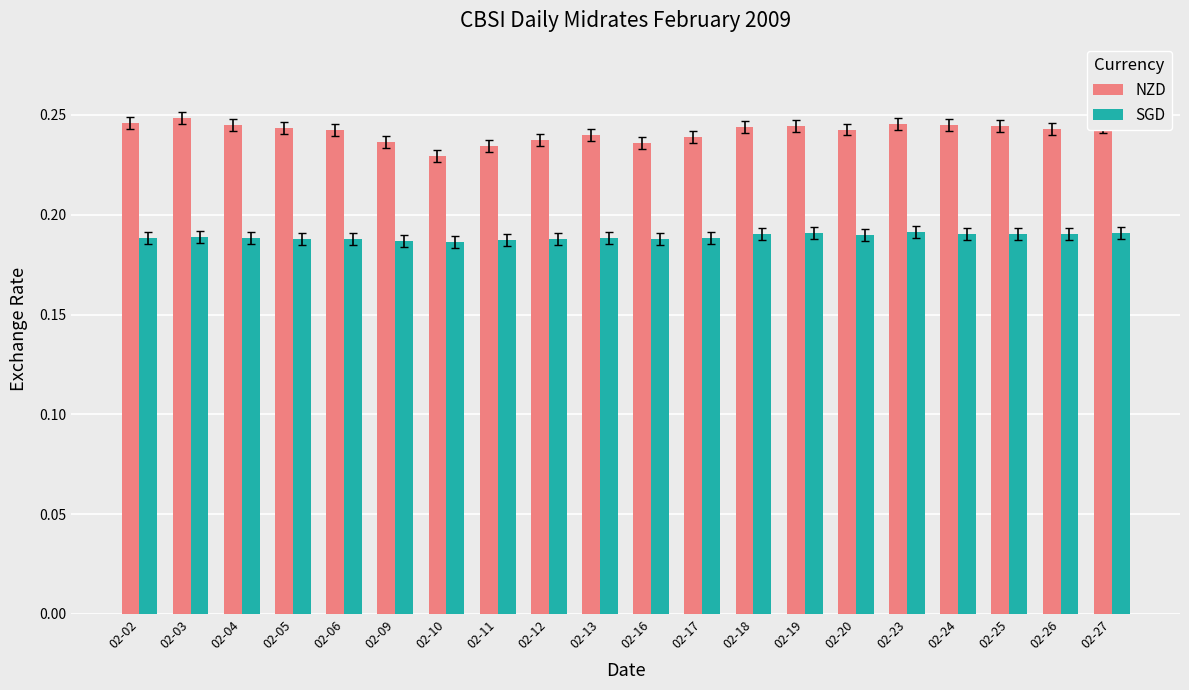

Count the number of data series in this chart.

2